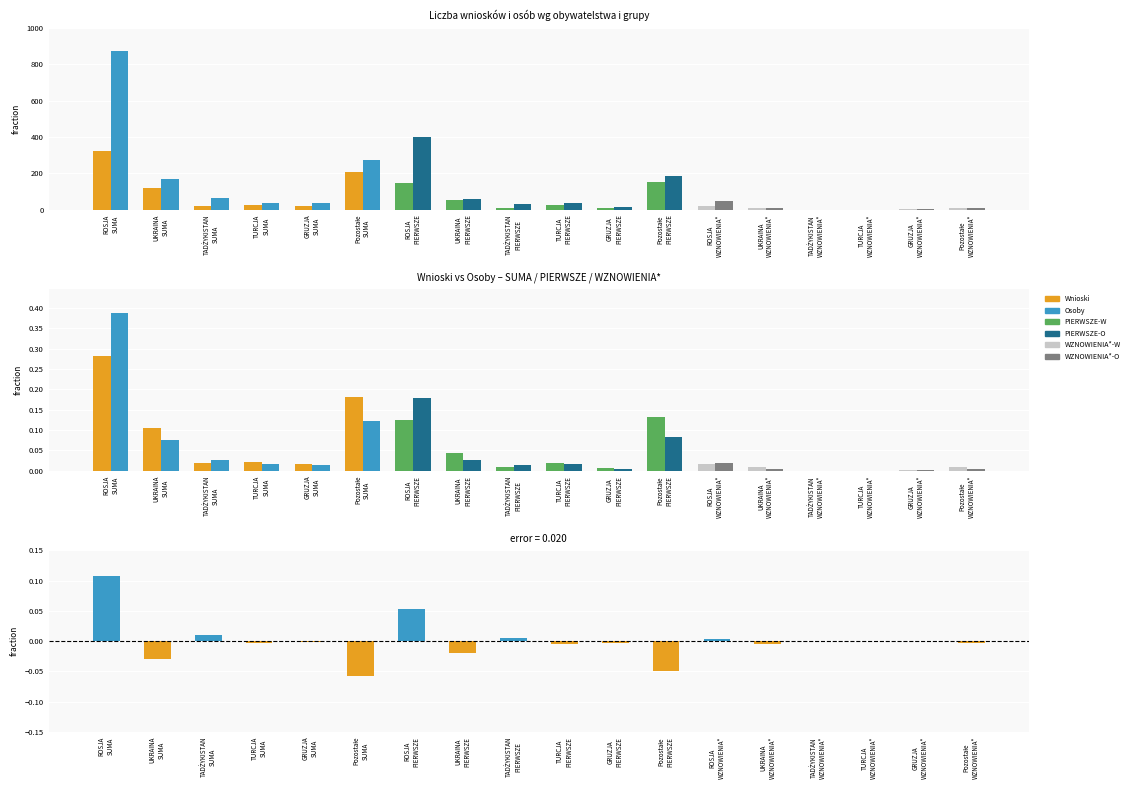

Between UKRAINA
SUMA and ROSJA
PIERWSZE, which is larger?

ROSJA
PIERWSZE